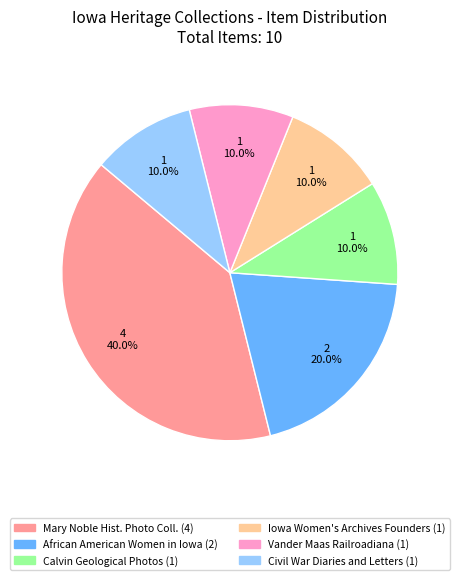

Is there any slice that represents more than half of the pie?

No